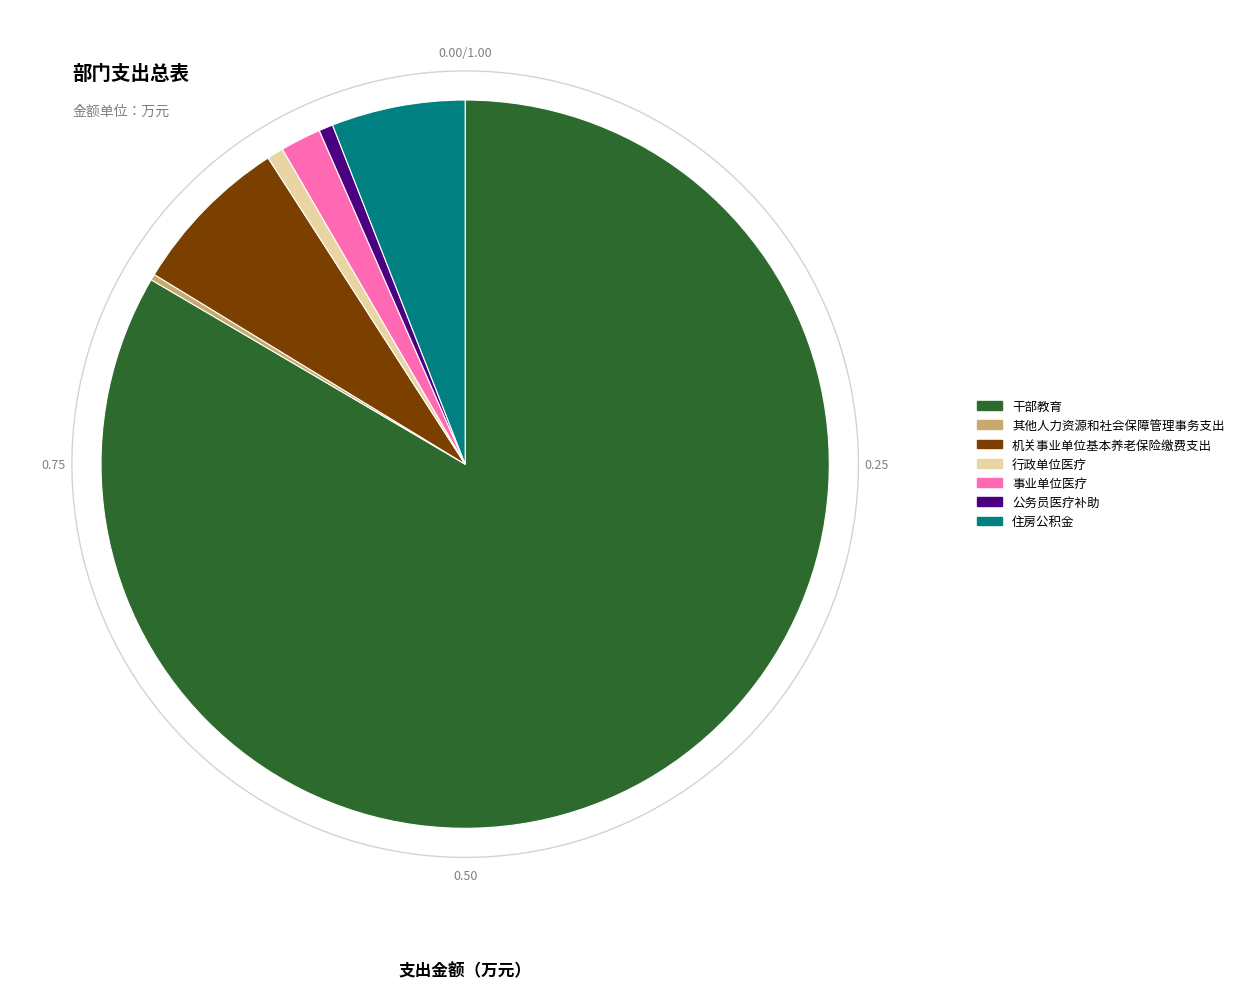

Count the number of slices in the pie.

7